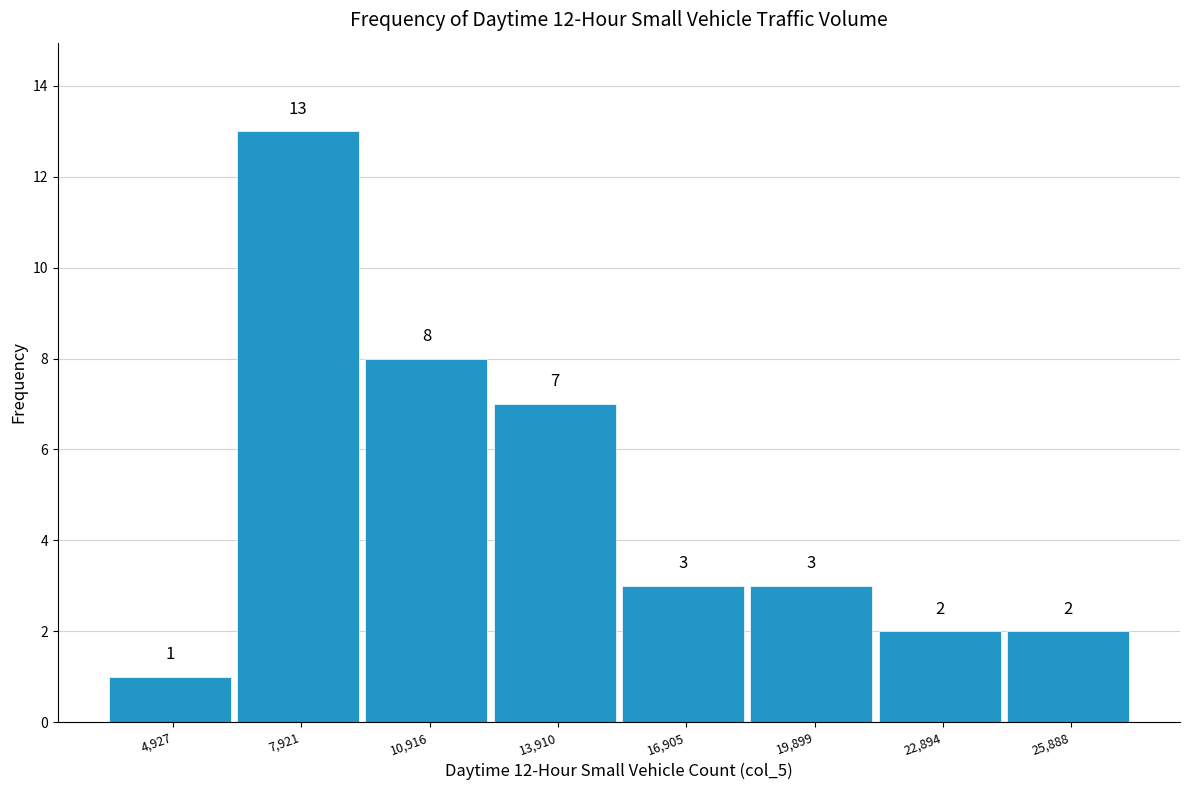

Reading left to right, extract all data points from this chart.

4,927=1	7,921=13	10,916=8	13,910=7	16,905=3	19,899=3	22,894=2	25,888=2